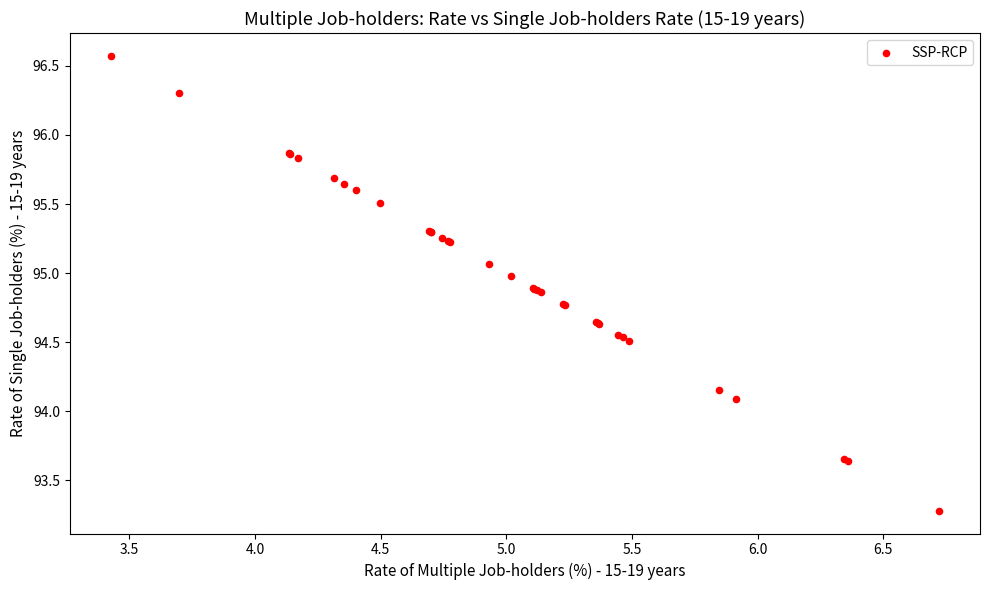

What Y value in the scatter plot is closest to 94?

94.1